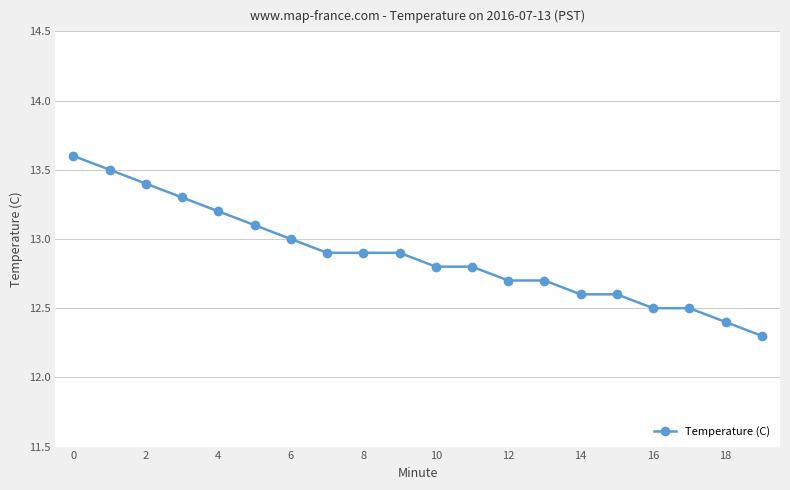

What is the difference between the maximum and second lowest values?

1.2